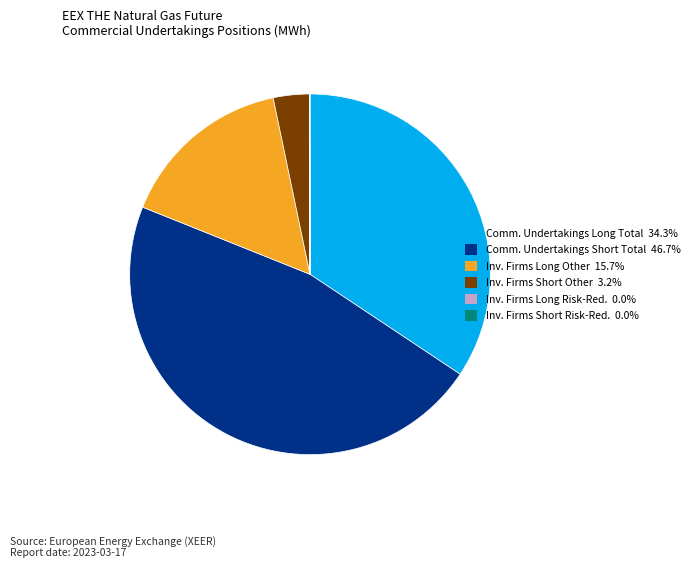

Is there any slice that represents more than half of the pie?

No